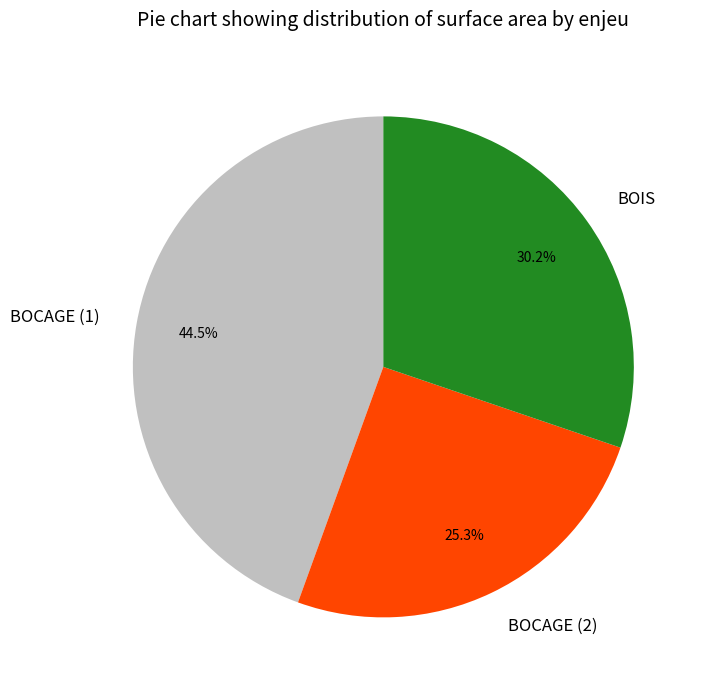

Approximately how many times larger is the value at BOCAGE (1) compared to BOCAGE (2)?

1.8